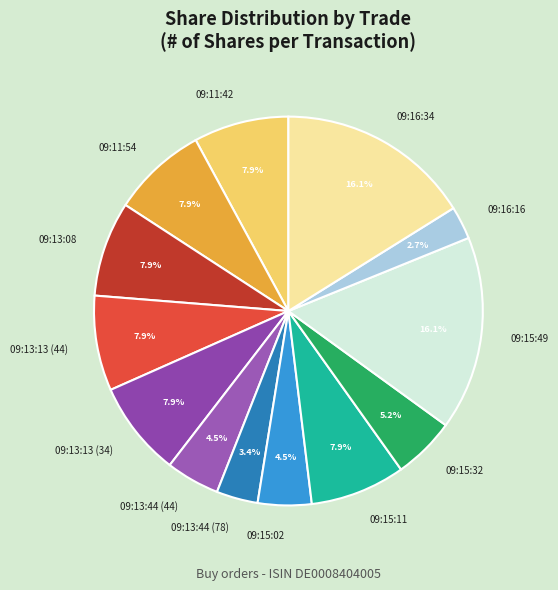

What is the smallest slice in the pie chart?

09:16:16